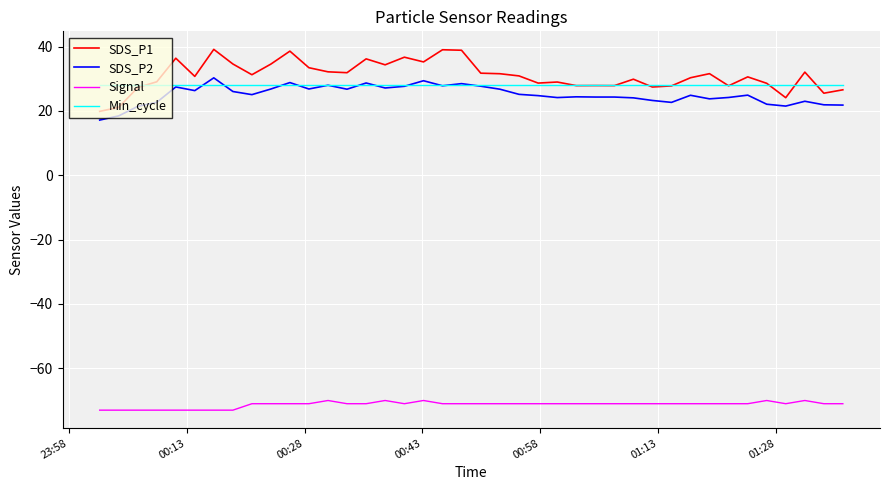

Which series has the largest range (max minus min)?

SDS_P1